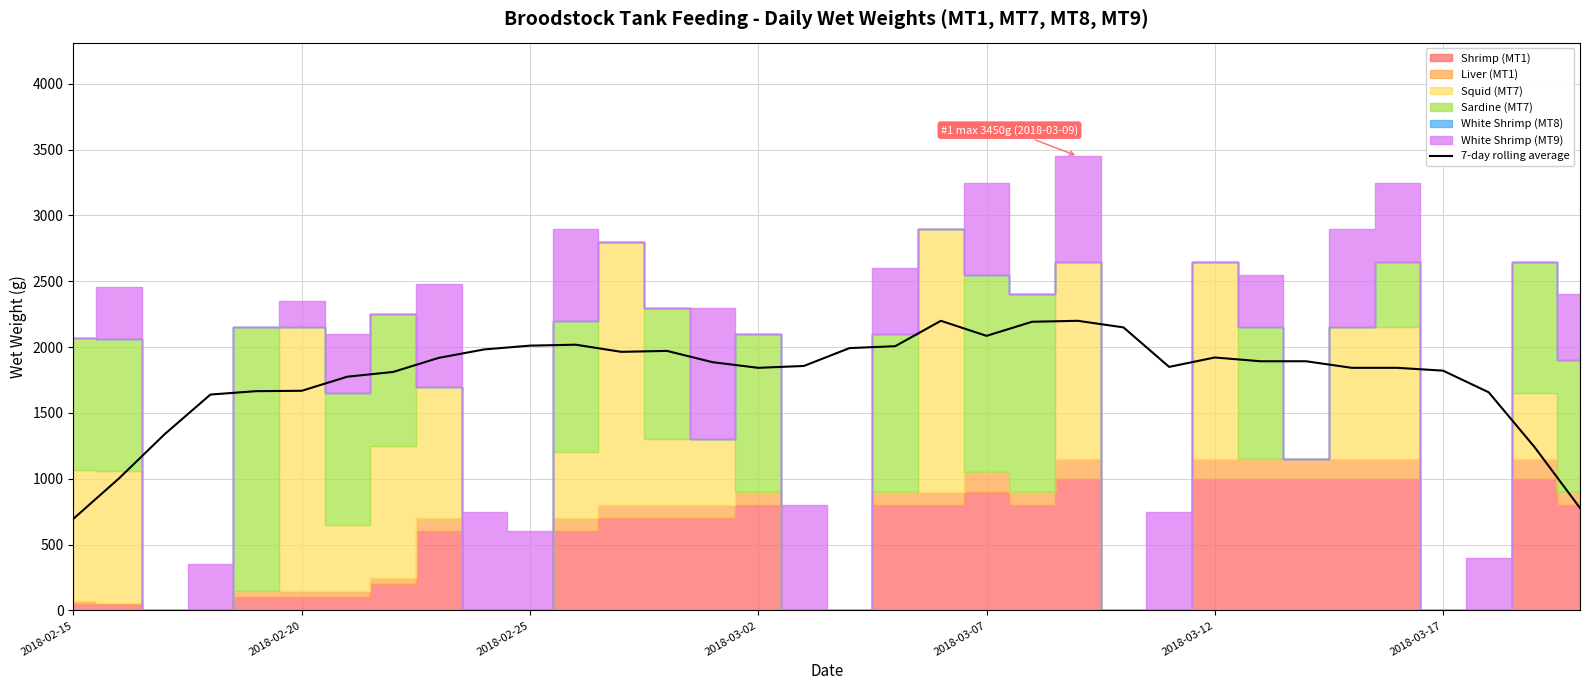

What is the maximum value for 7-day rolling average?

2200.0